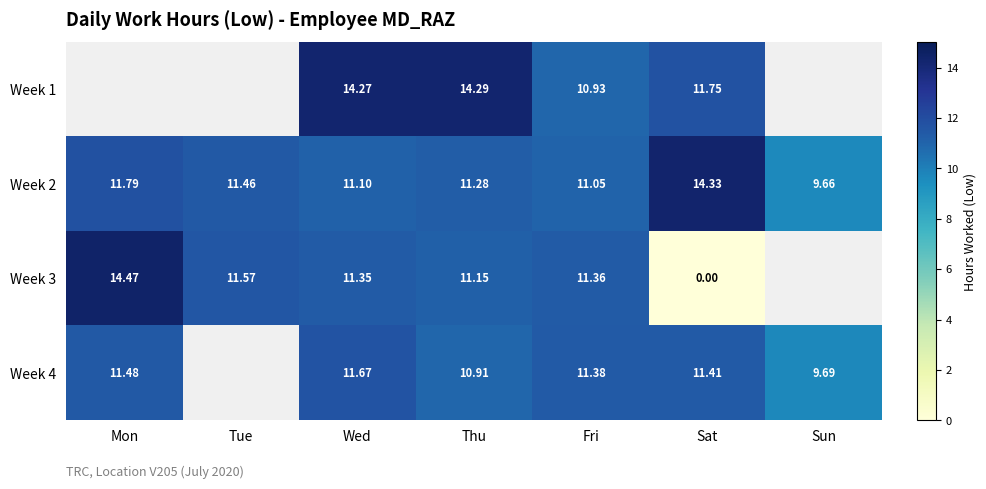

What is the spread (max minus min) of values at Thu?

3.4